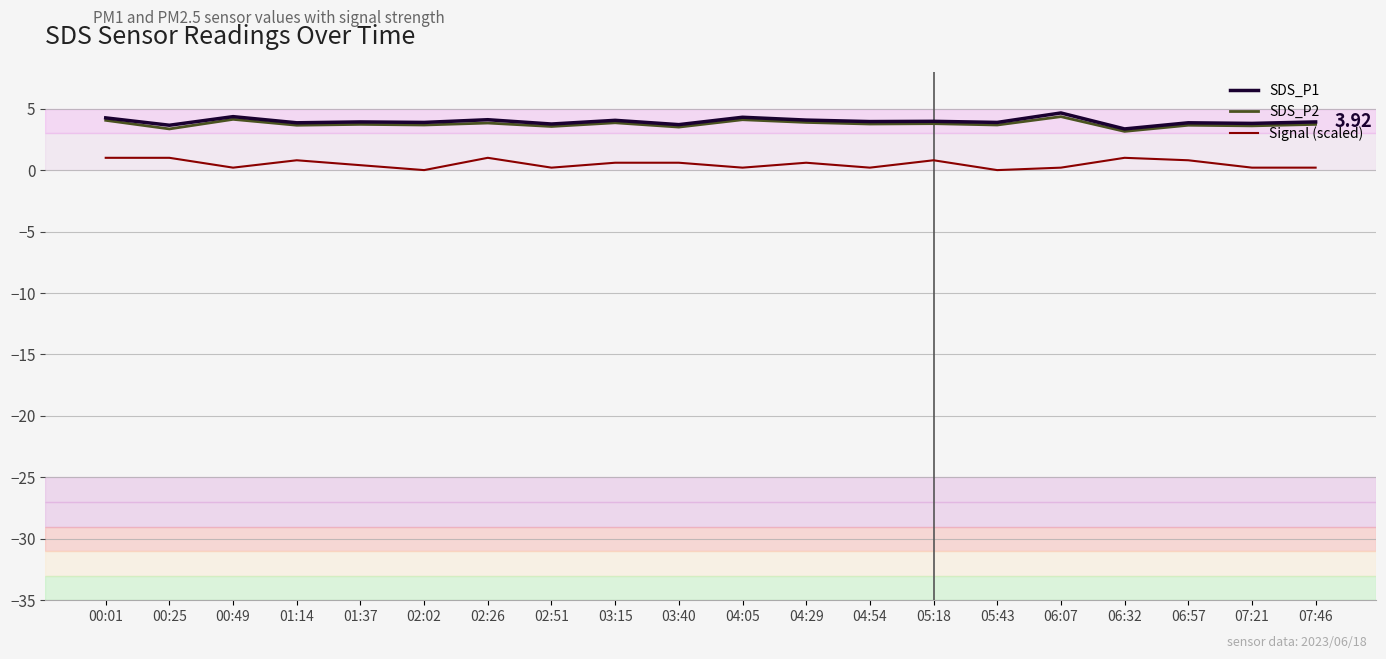

What is the sum of all SDS_P2 values?

75.0